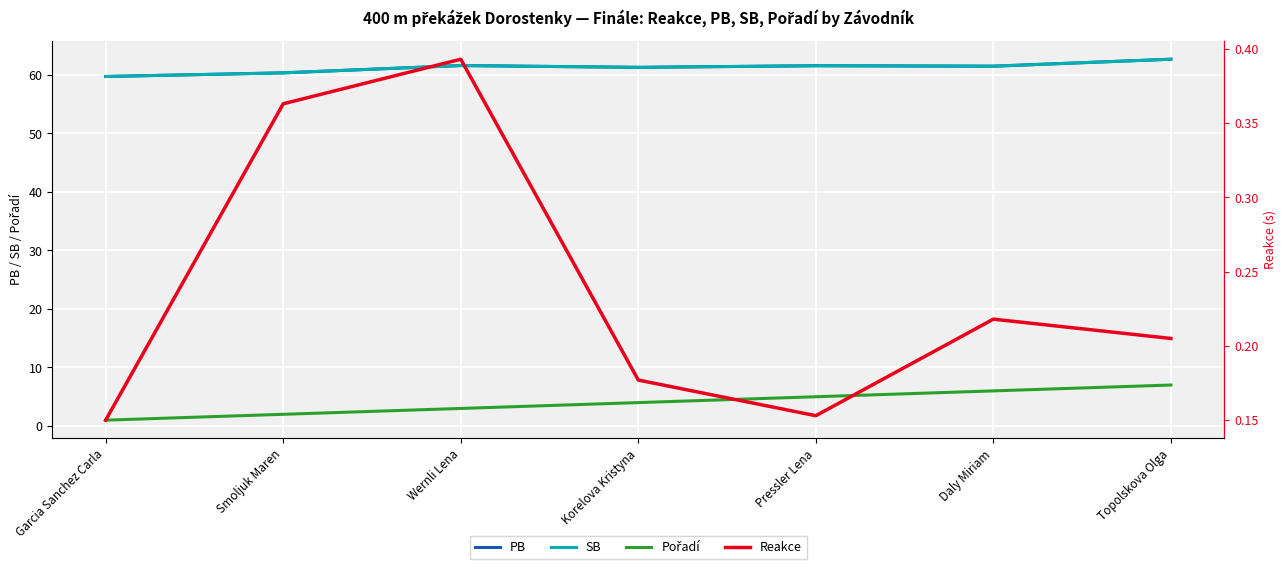

What is the label of the 5th point from the right?

Wernli Lena